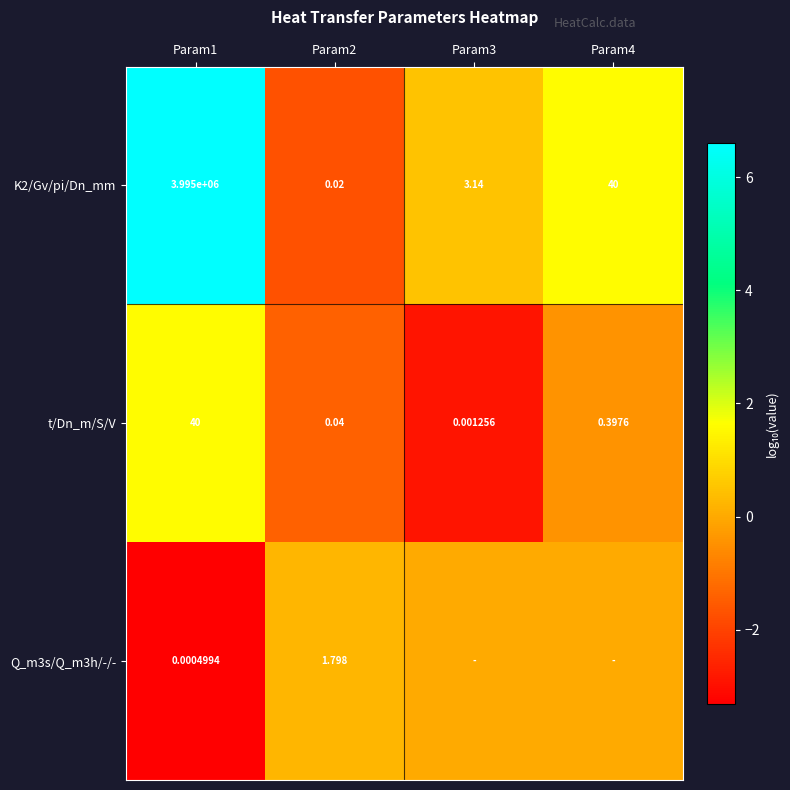

How many values in the K2/Gv/pi/Dn_mm series are below 1?

2